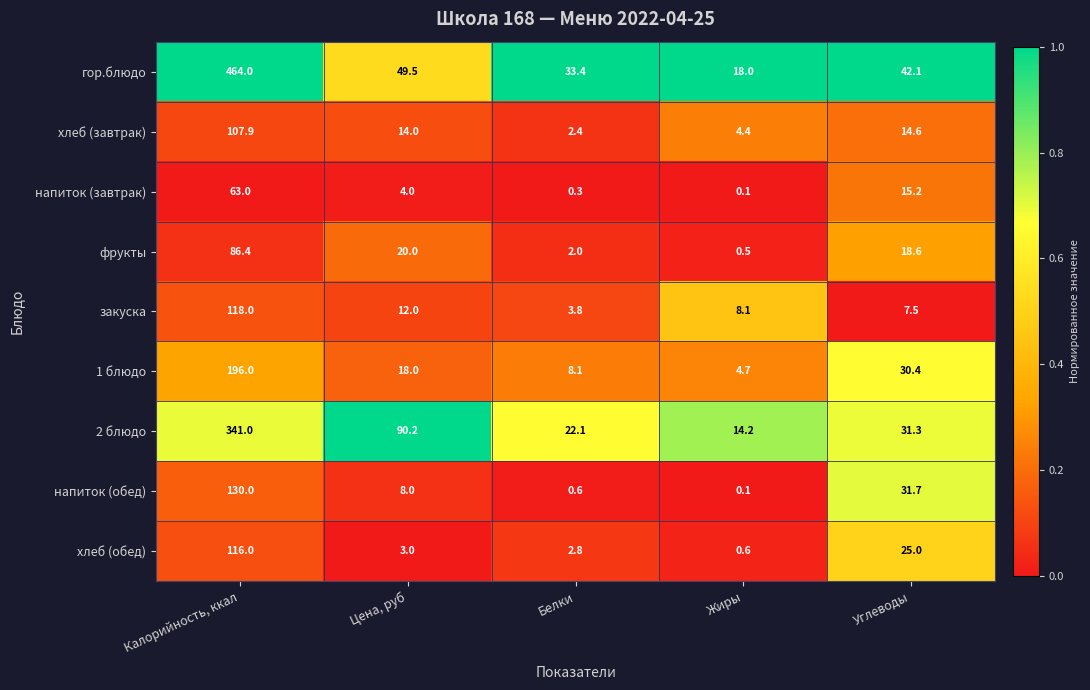

What is the difference between the highest and lowest values at Жиры?

17.9